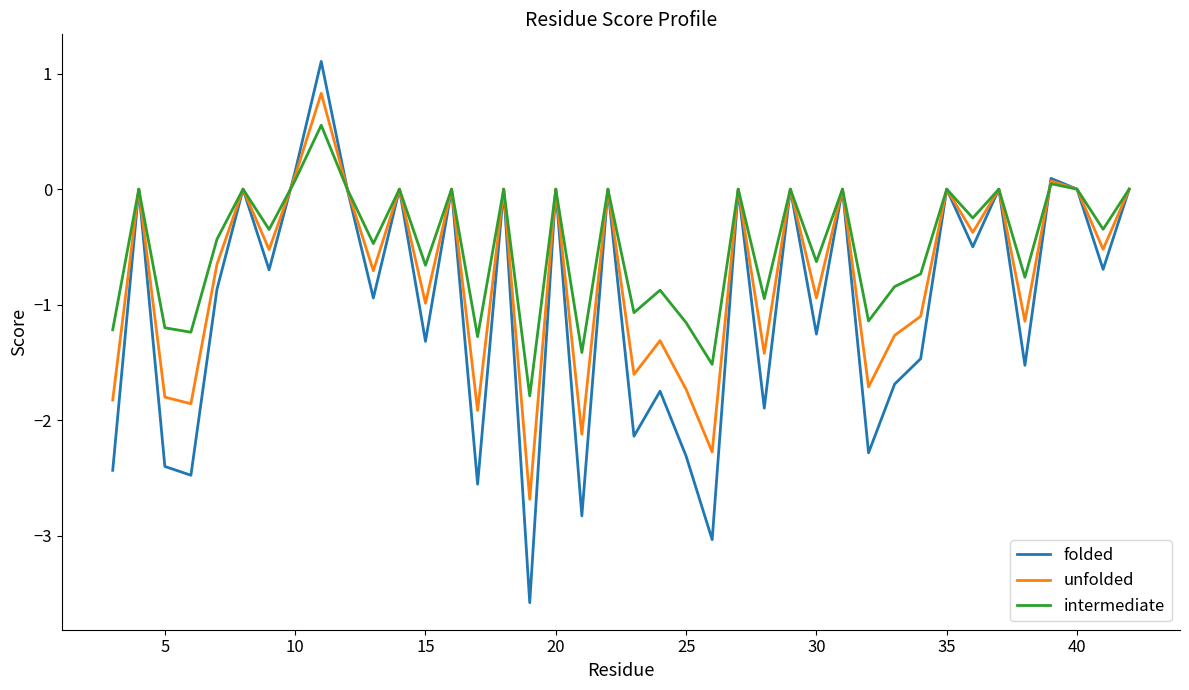

How many distinct data groups are displayed?

3